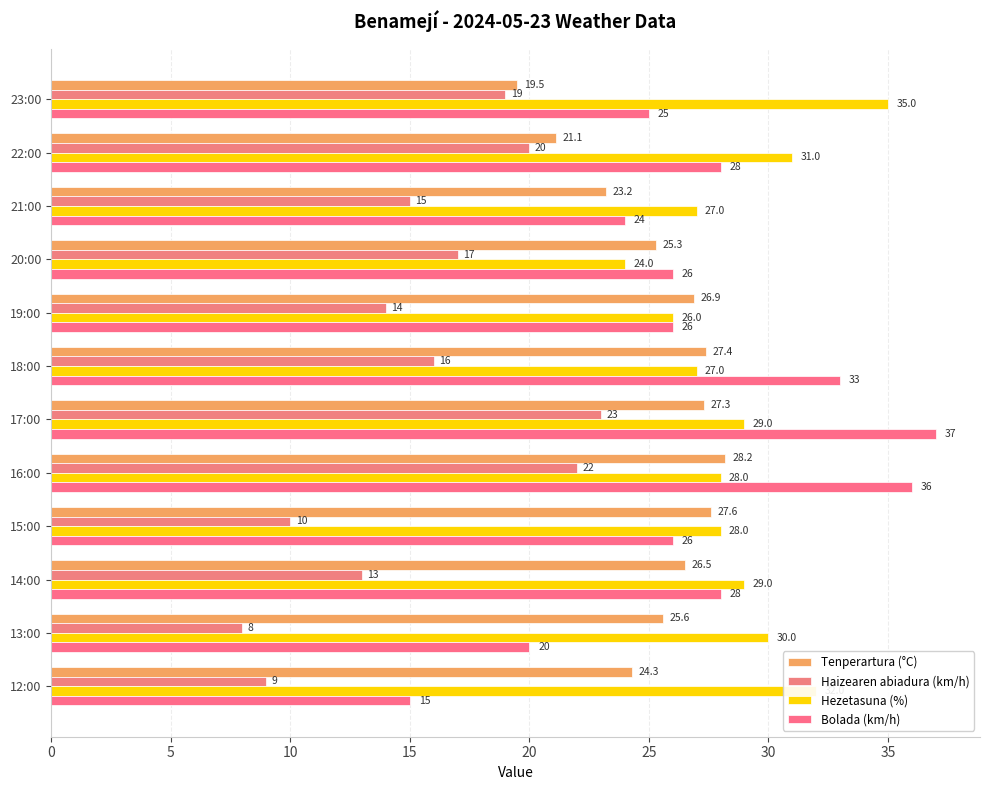

At how many categories does at least one series exceed 24?

12